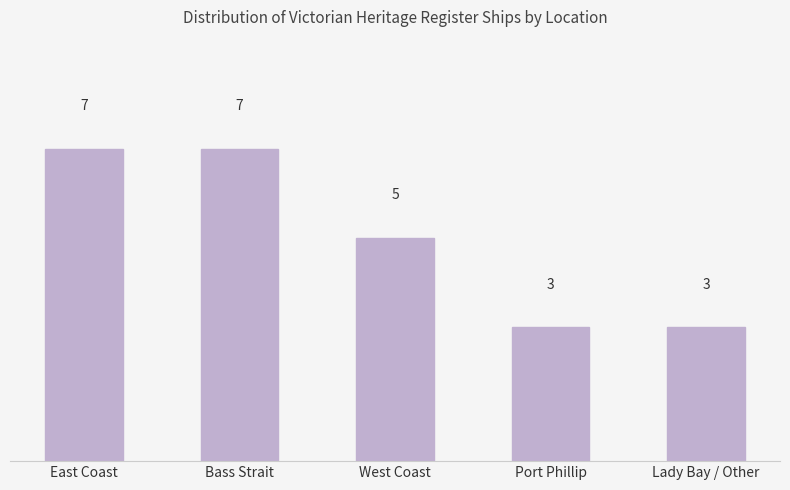

What is the minimum value shown in the chart?

3